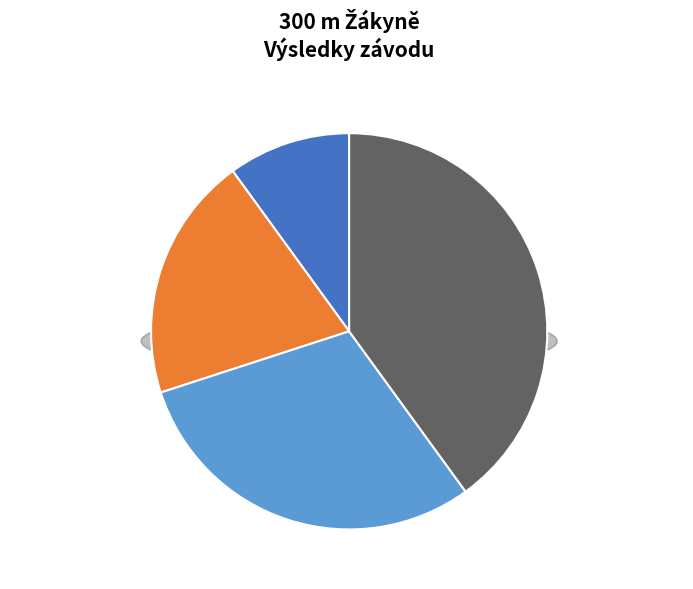

Is it true that Šimůnková Tereza is 30% of the pie?

True